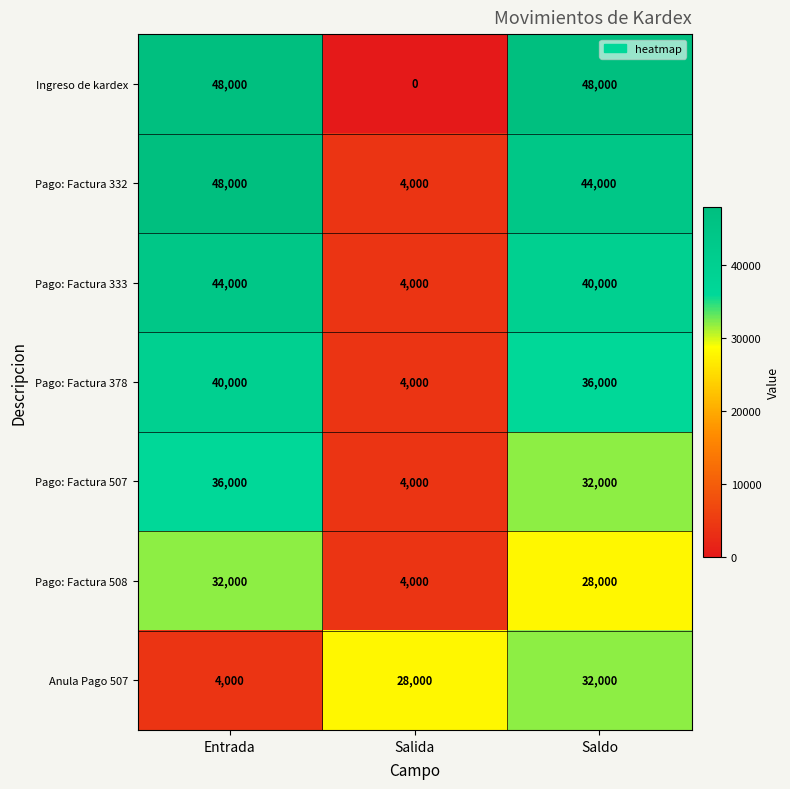

Is the value of Pago: Factura 332 at Salida greater than the value of Pago: Factura 507 at Saldo?

No